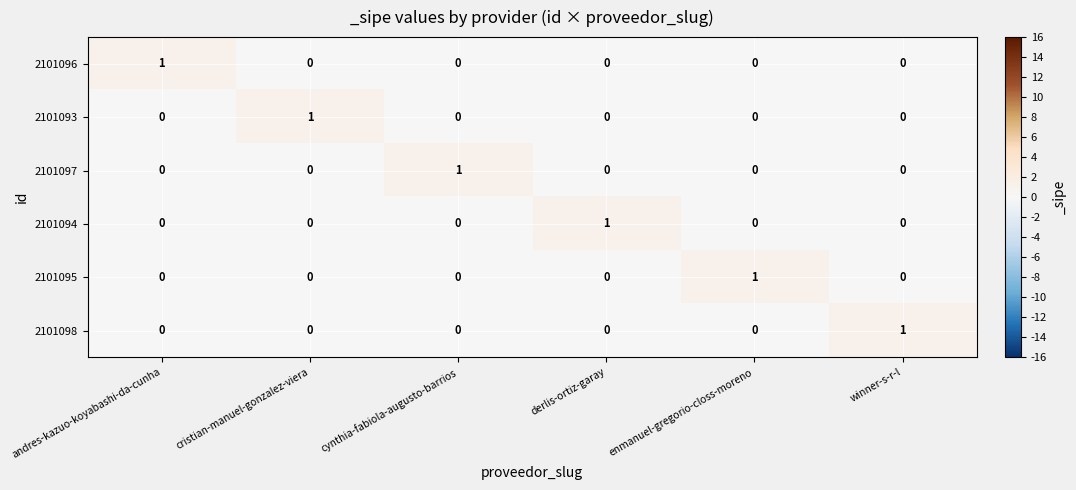

The 2101098 series shows 1 at cynthia-fabiola-augusto-barrios. True or false?

False